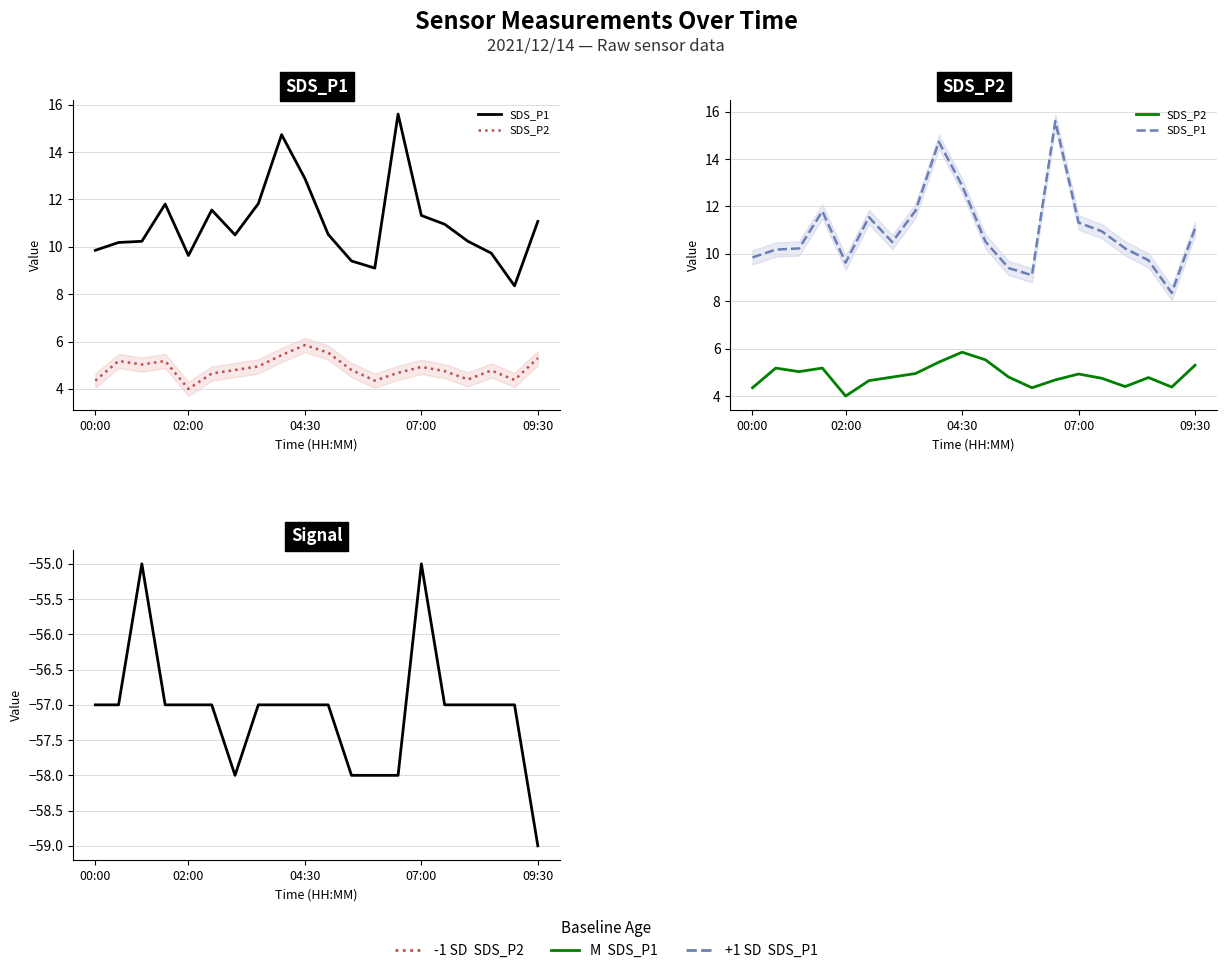

True or false: Signal and SDS_P1 intersect in this chart.

False